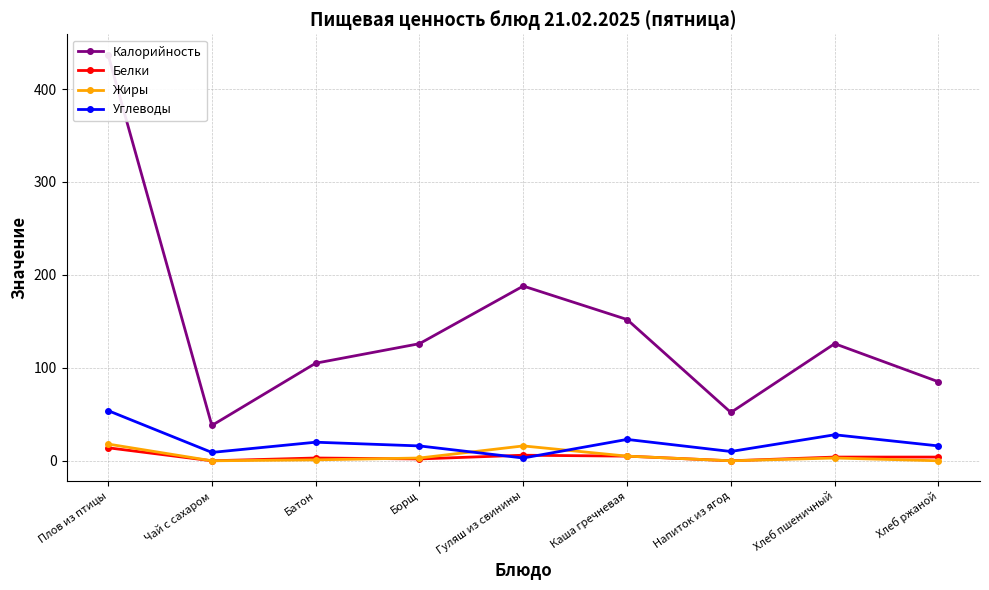

The value of Жиры at Гуляш из свинины is 16. True or false?

True